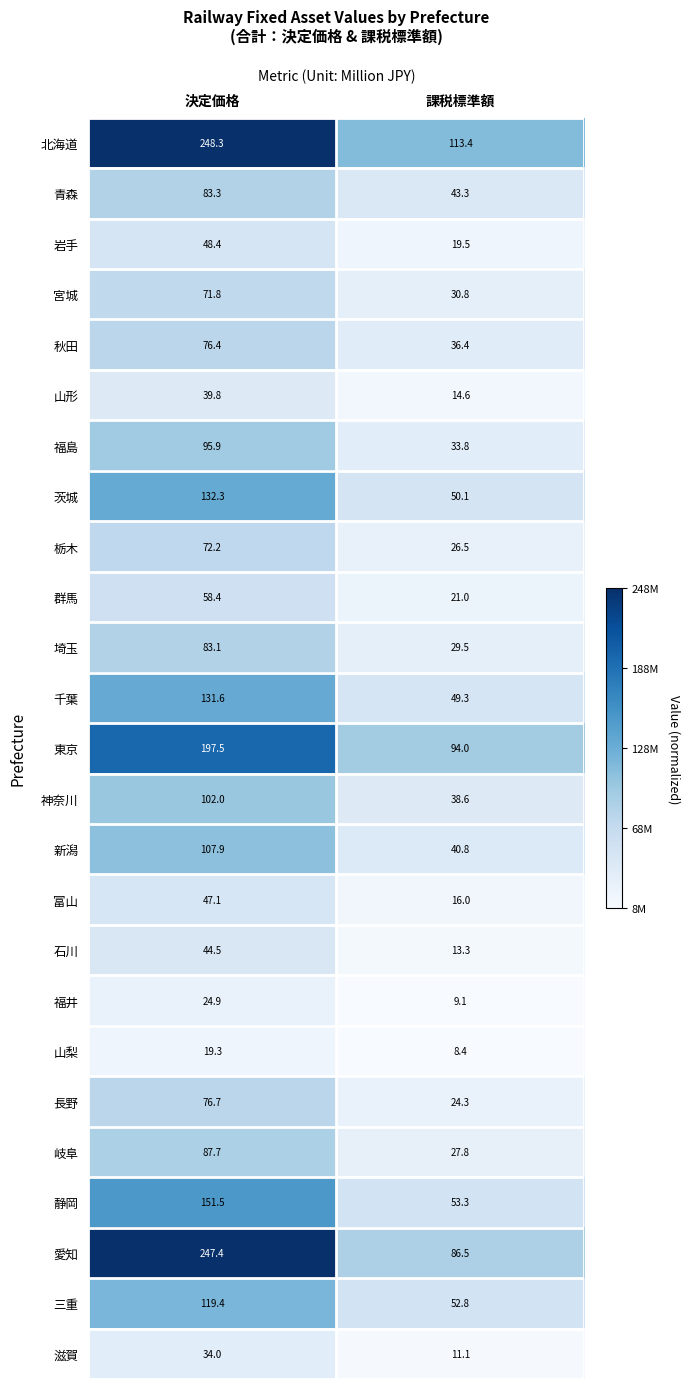

How many categories are shown in the chart?

2